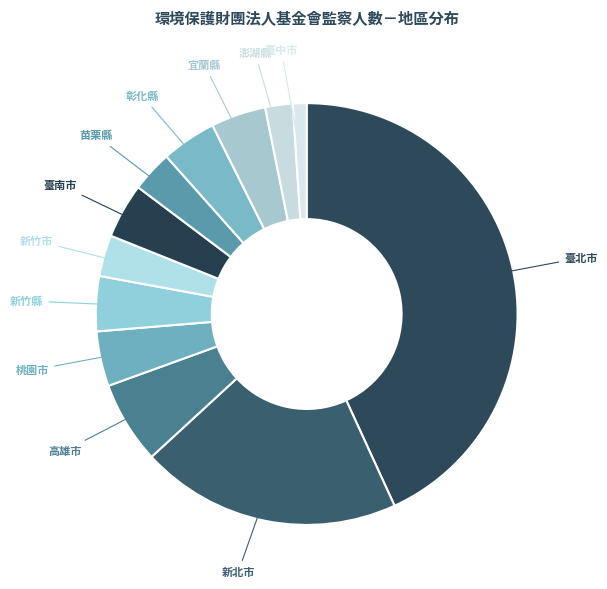

Rank the categories by value from highest to lowest.

臺北市, 新北市, 高雄市, 桃園市, 新竹縣, 臺南市, 彰化縣, 宜蘭縣, 新竹市, 苗栗縣, 澎湖縣, 臺中市